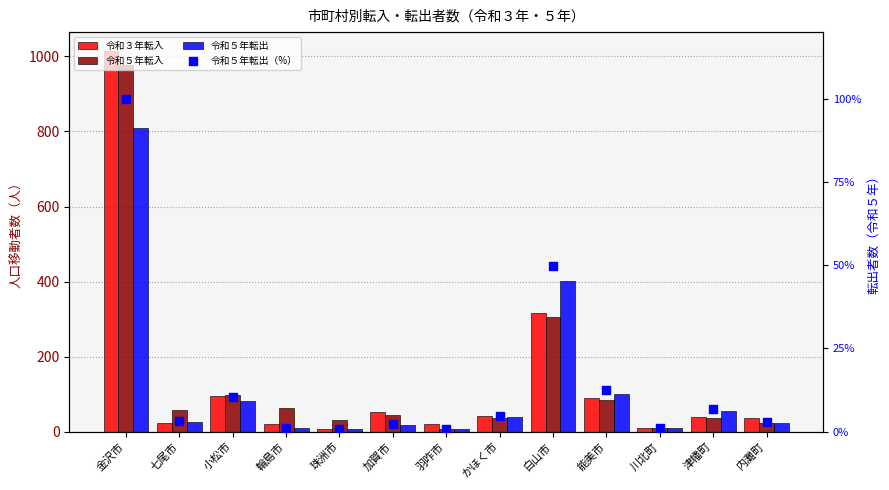

Which series has the largest total across all categories?

令和５年転入